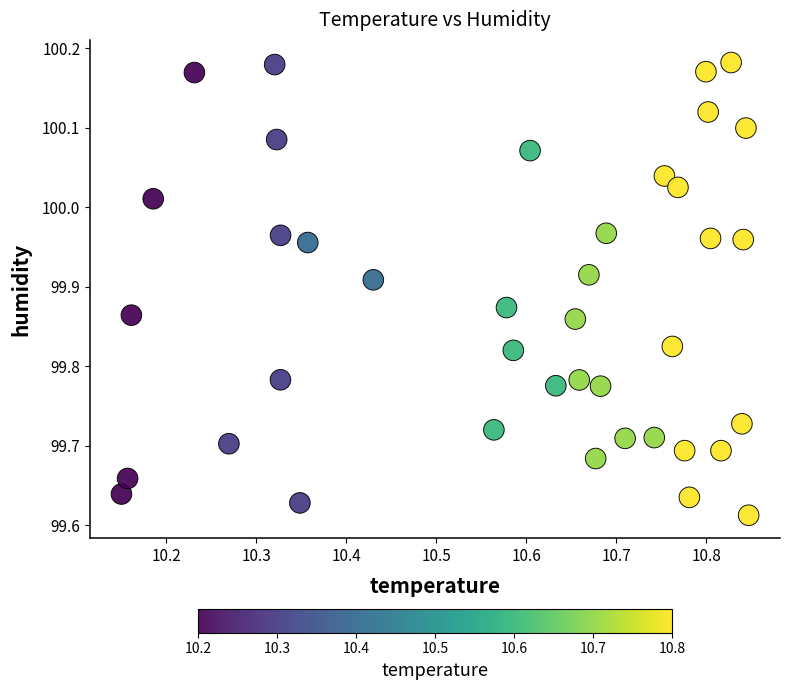

What is the range of X values (max minus min)?

0.7